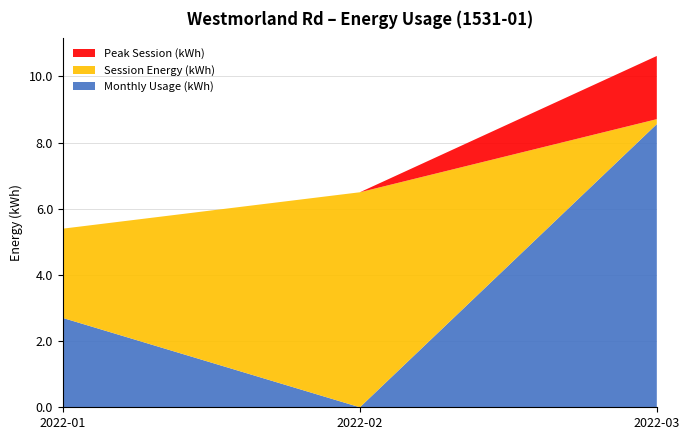

Reading right to left, transcribe all the data shown in this chart.

Monthly Usage (kWh): 8.6	0.0	2.7
Session Energy (kWh): 0.1	6.5	2.7
Peak Session (kWh): 1.9	0.0	0.0